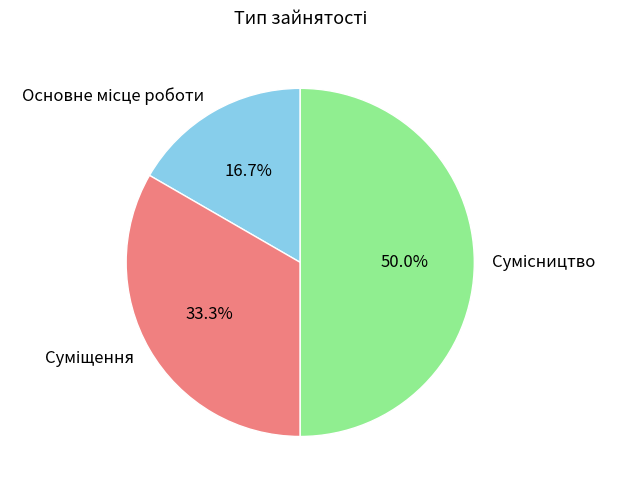

Count the number of slices in the pie.

3